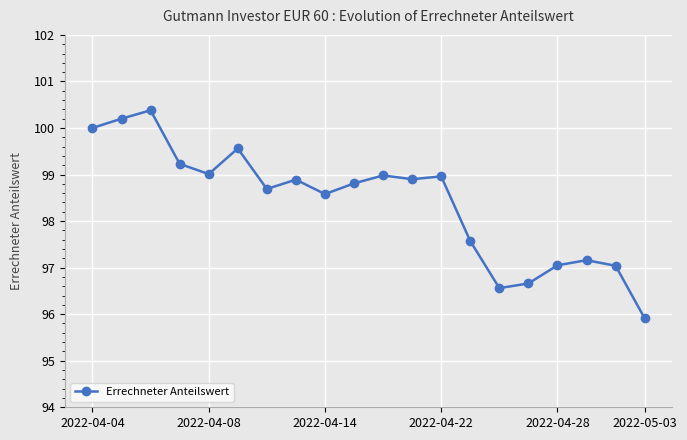

What is the value of the 20th point from the left?

95.9